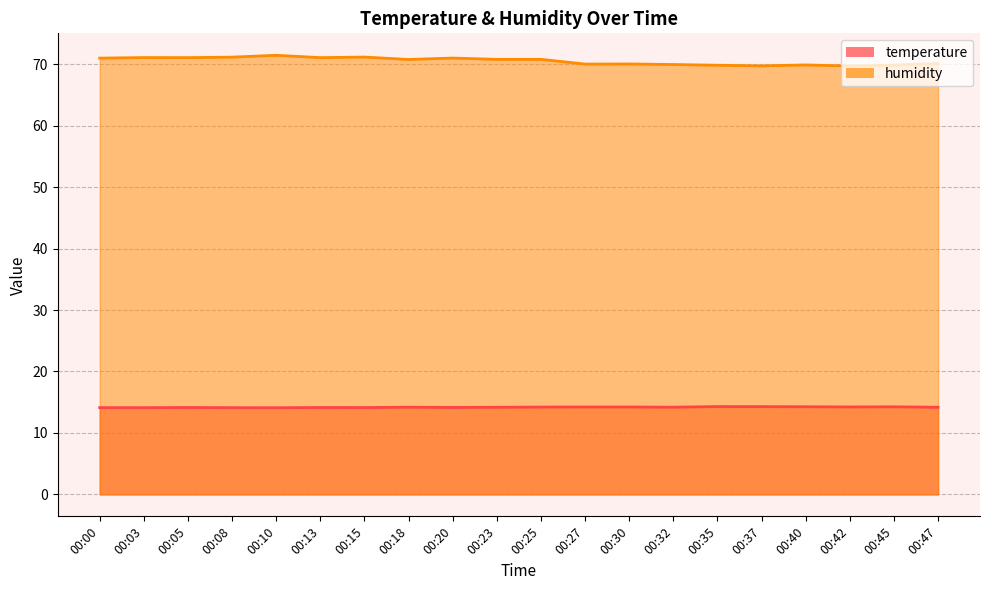

How many lines are shown in the chart?

2